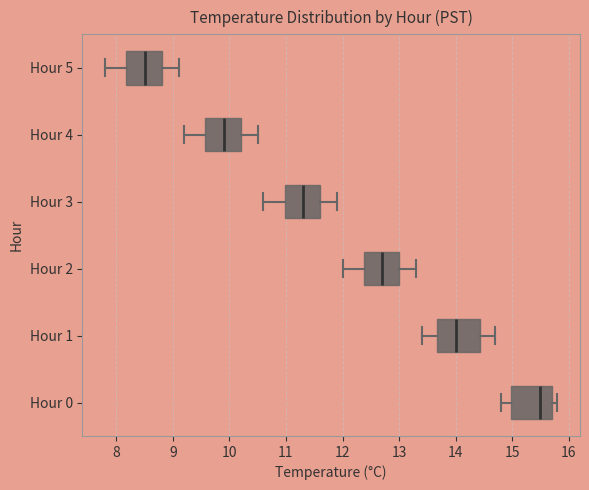

Which box's median line is the furthest to the right?

Hour 0